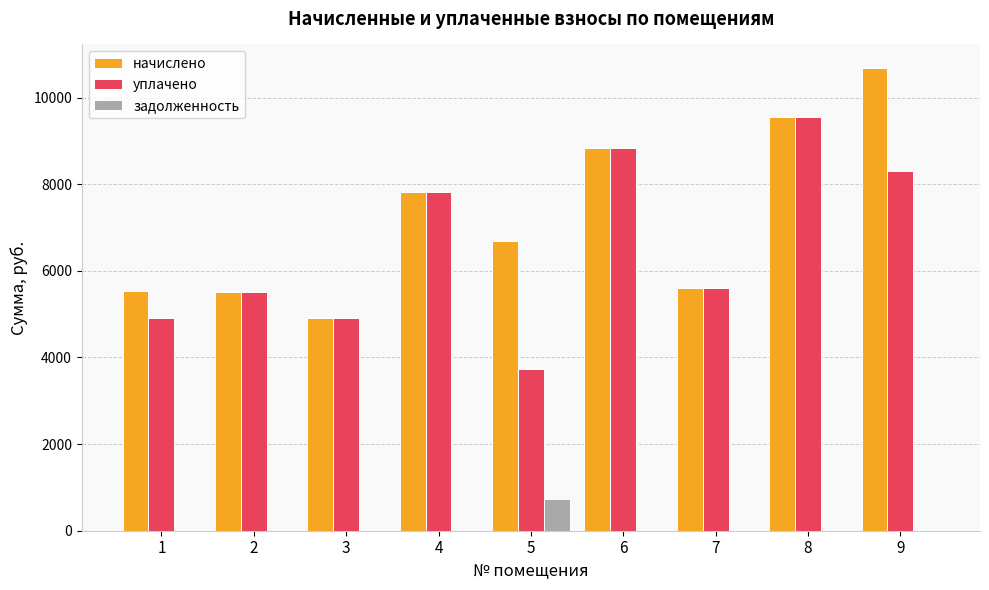

The начислено series shows 10693.6 at 9. True or false?

True